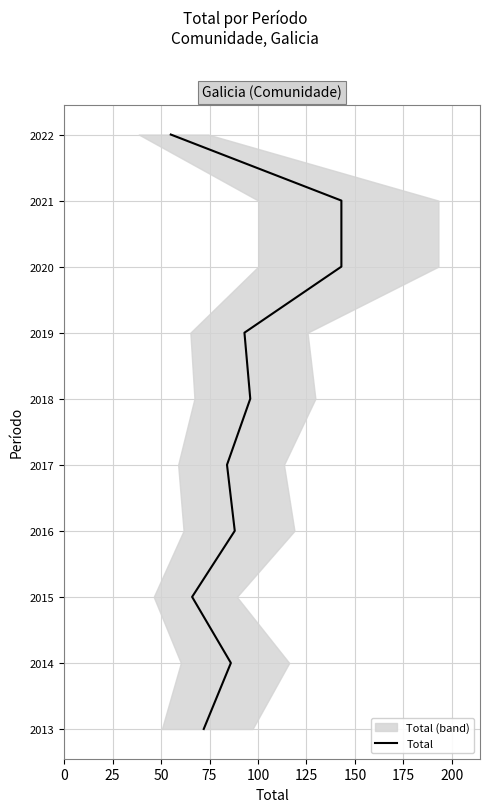

Where does the data first go above 2018?

150